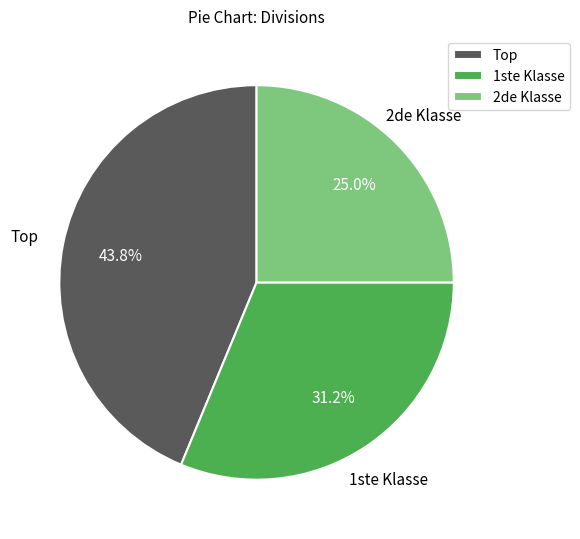

What is the smallest slice in the pie chart?

2de Klasse